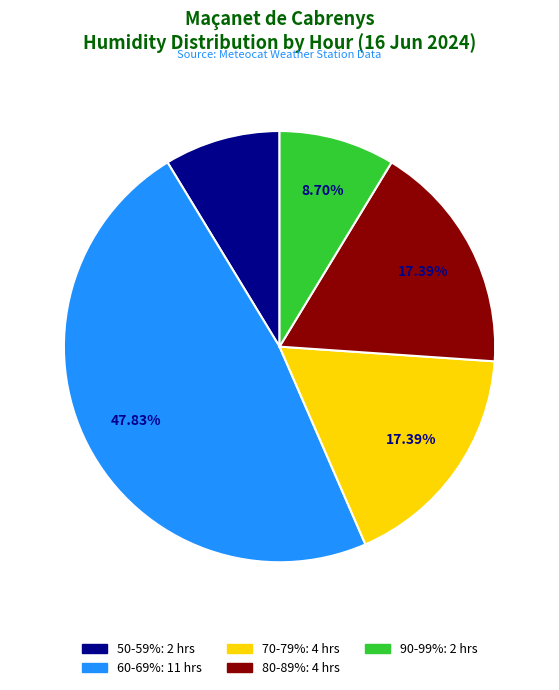

Does any single category account for the majority?

No